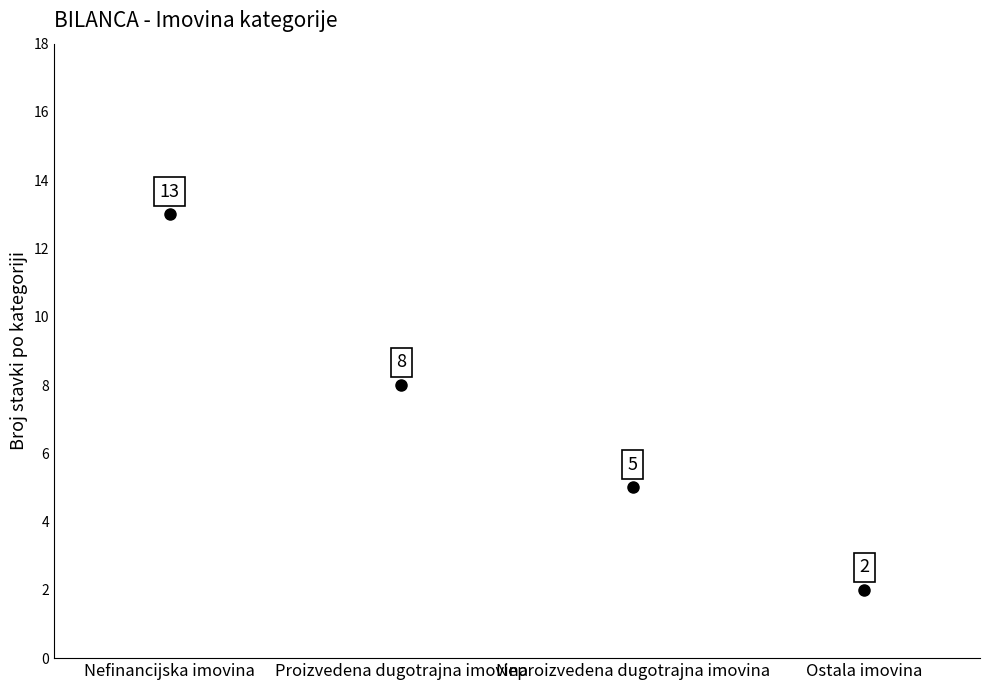

What Y value in the scatter plot is closest to 7?

8